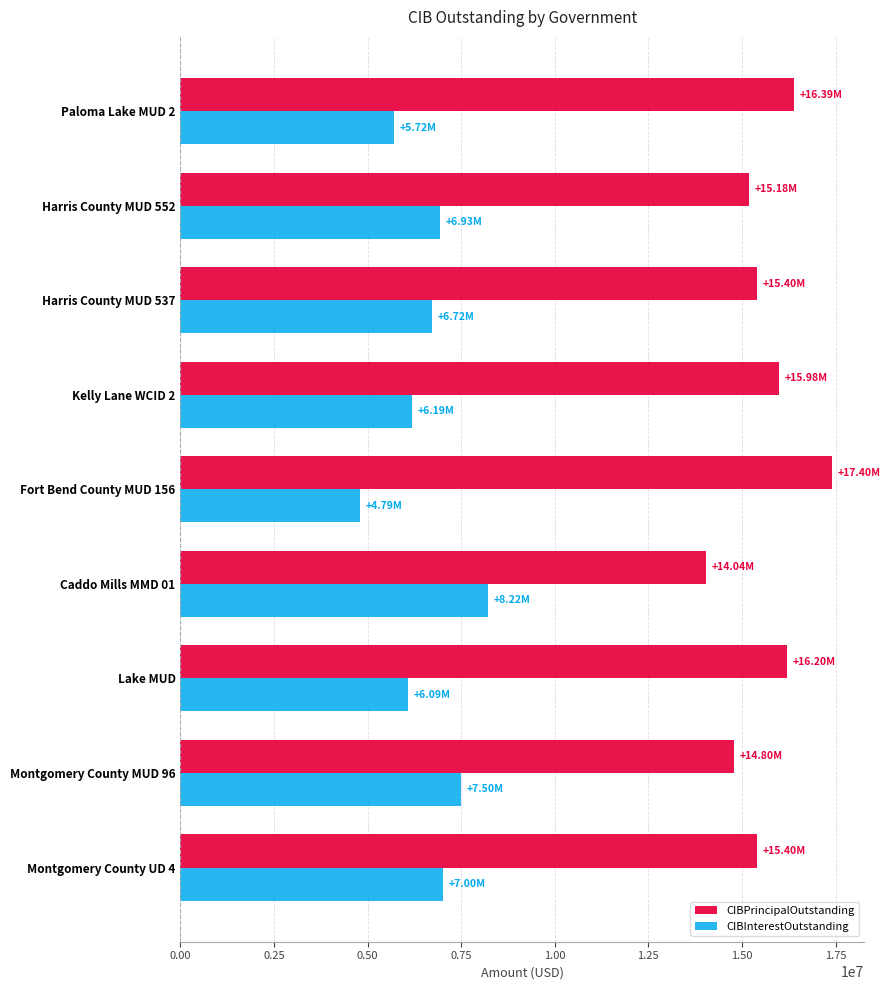

What is the difference between the maximum and minimum values in the CIBPrincipalOutstanding series?

3355000.0